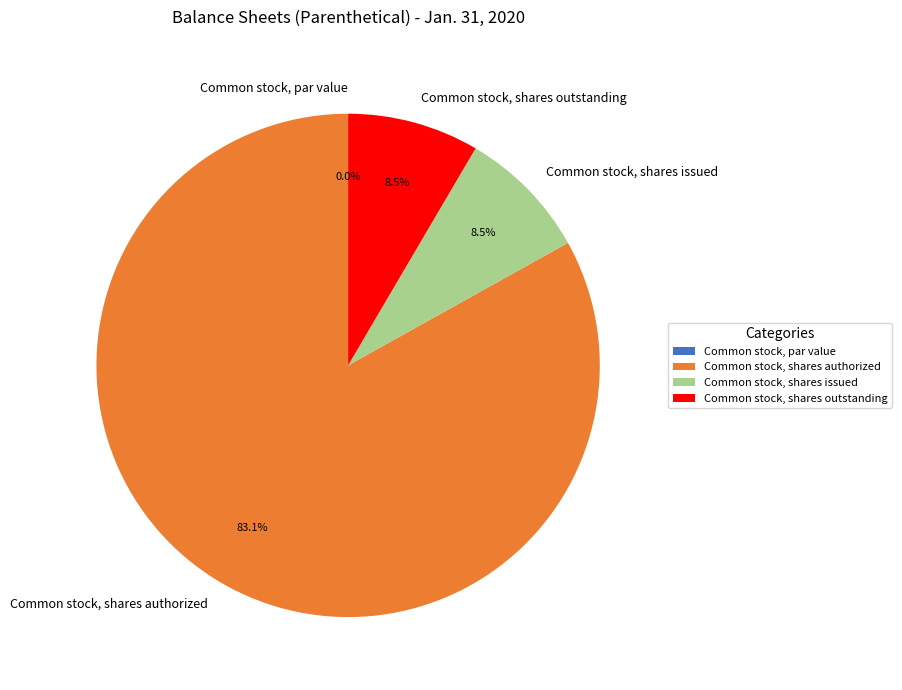

Rank the categories by value from lowest to highest.

Common stock, par value, Common stock, shares issued, Common stock, shares outstanding, Common stock, shares authorized